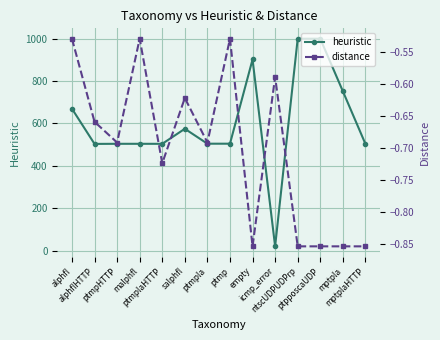

What is the label of the 14th point from the left?

mptplaHTTP